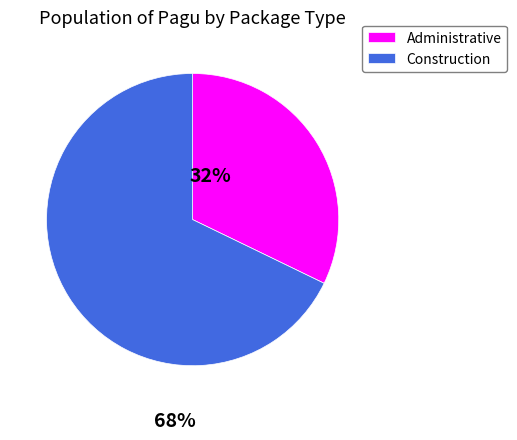

Is it true that Administrative is 26% of the pie?

False